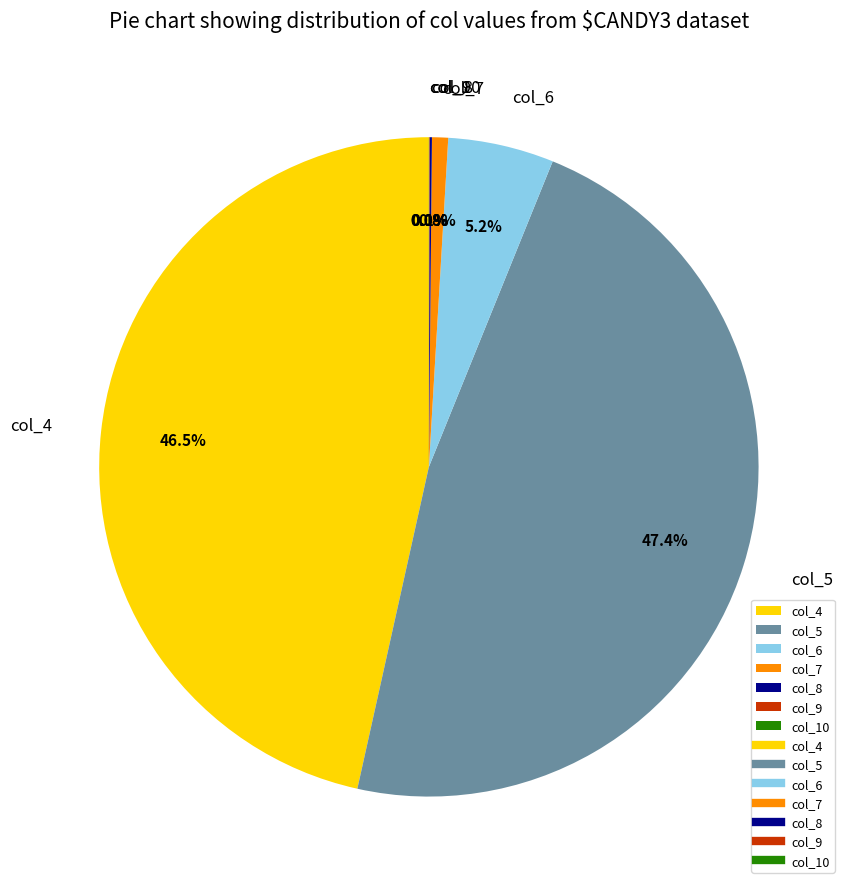

Which category has the biggest portion of the pie?

col_5